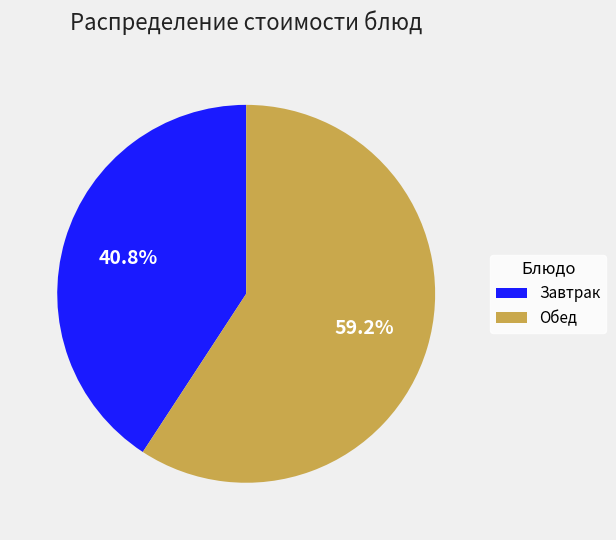

Does any single category account for the majority?

Yes